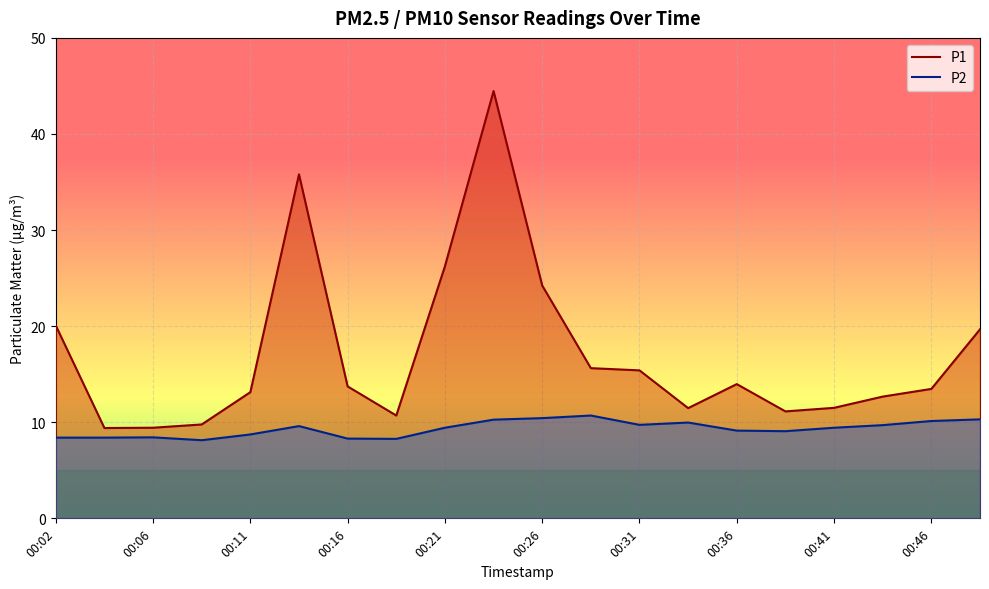

True or false: P1 and P2 intersect in this chart.

False